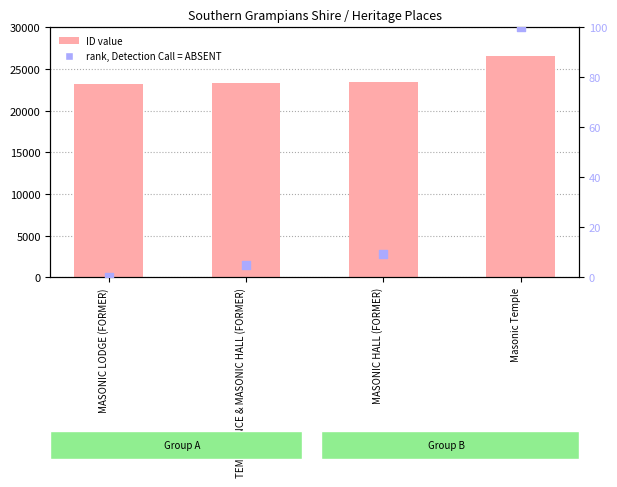

What are all the series names shown in the legend?

ID value, rank, Detection Call = ABSENT